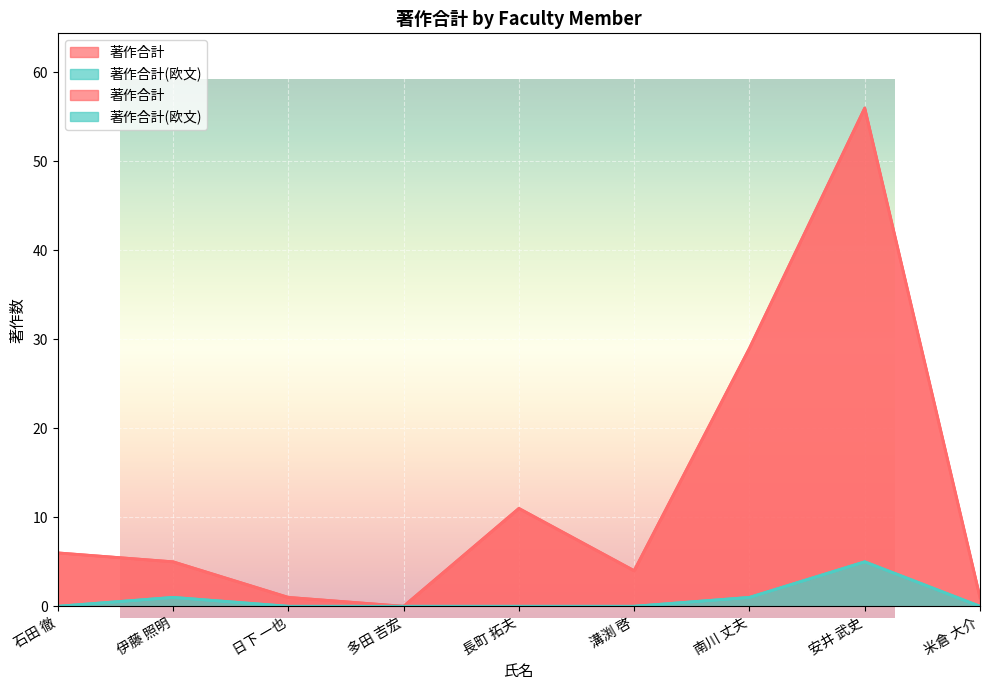

Is it true that 著作合計(欧文) equals 0 at 溝渕 啓?

True